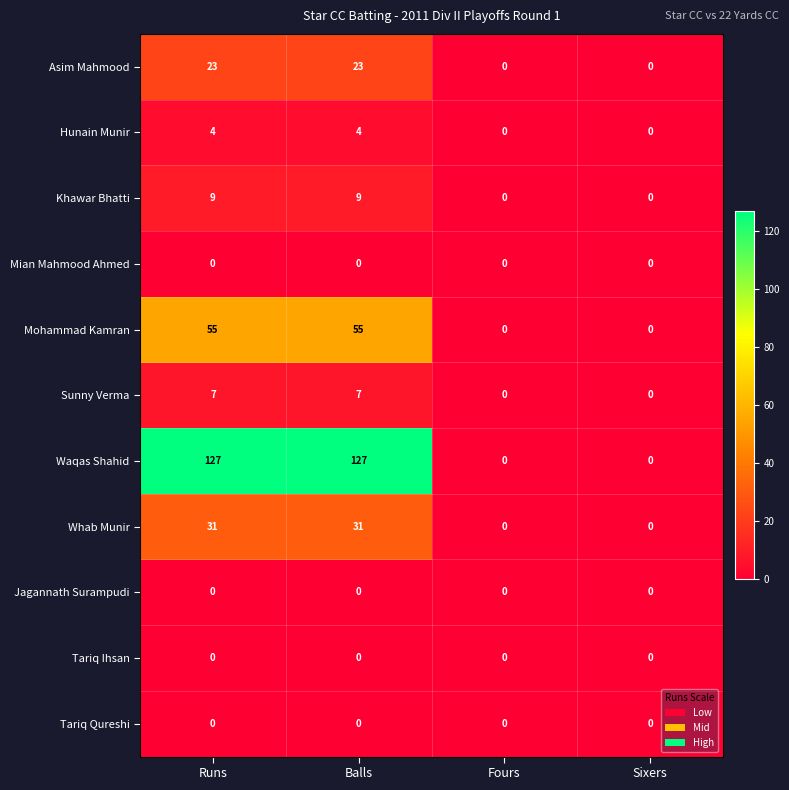

What is the highest value of the Asim Mahmood series?

23